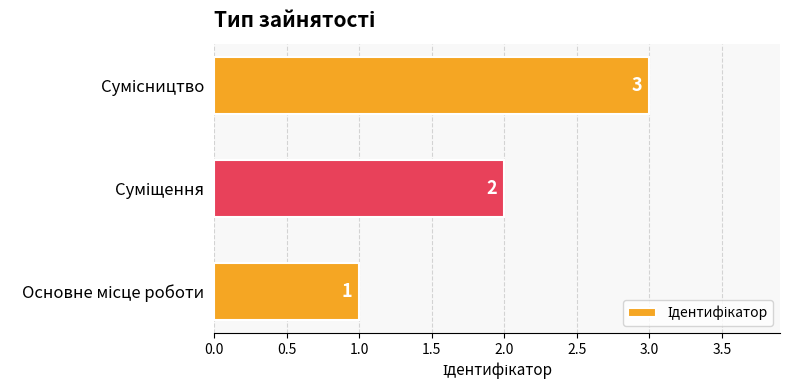

How many values are between 1 and 3?

3